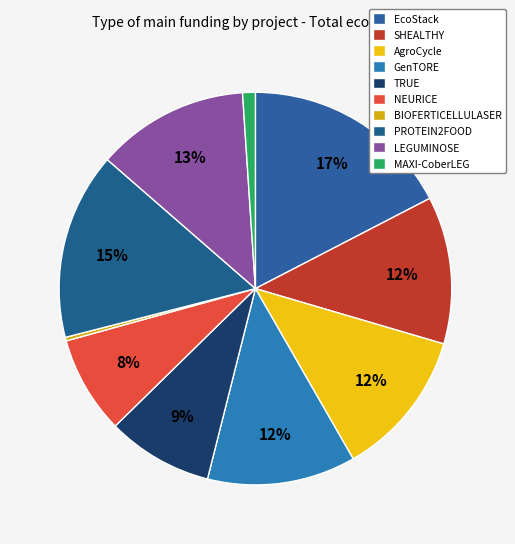

Count the number of slices in the pie.

10